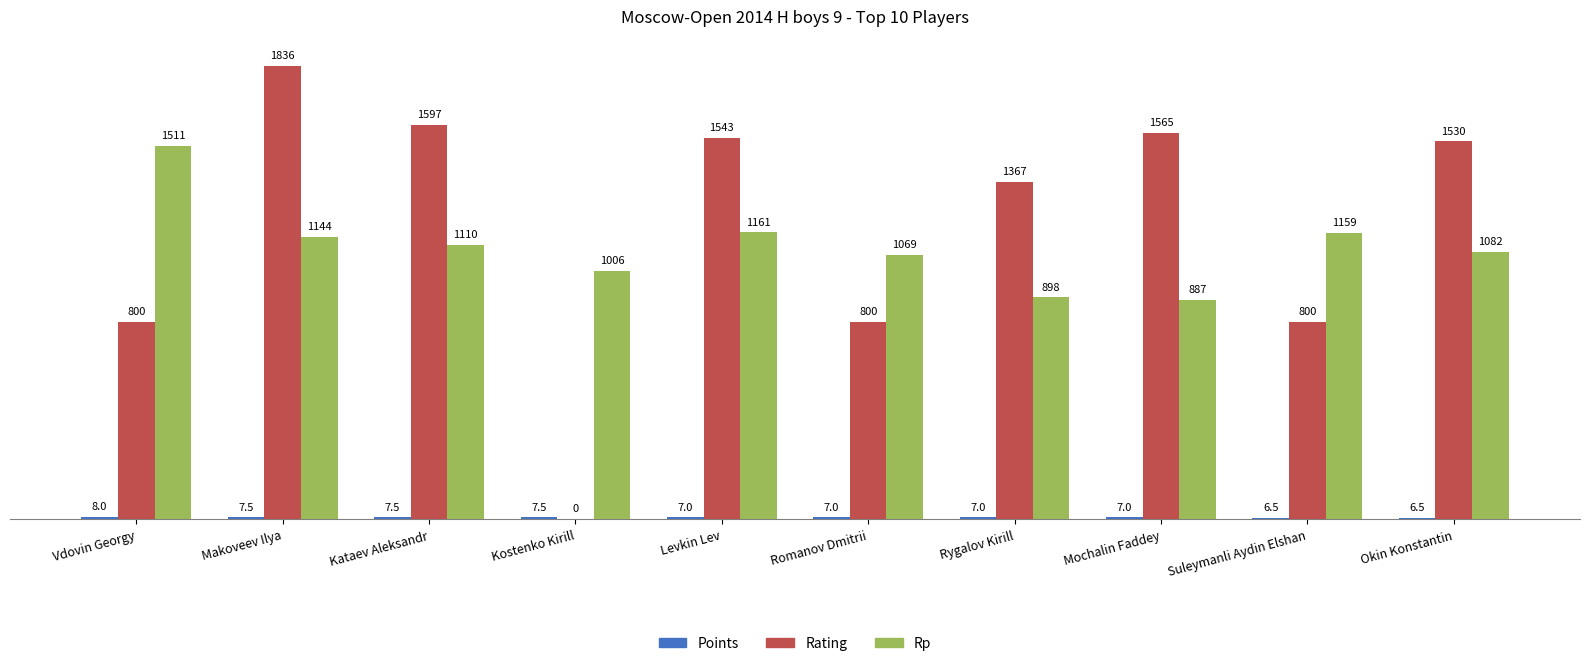

Is the value of Rp at Romanov Dmitrii greater than the value of Rating at Levkin Lev?

No